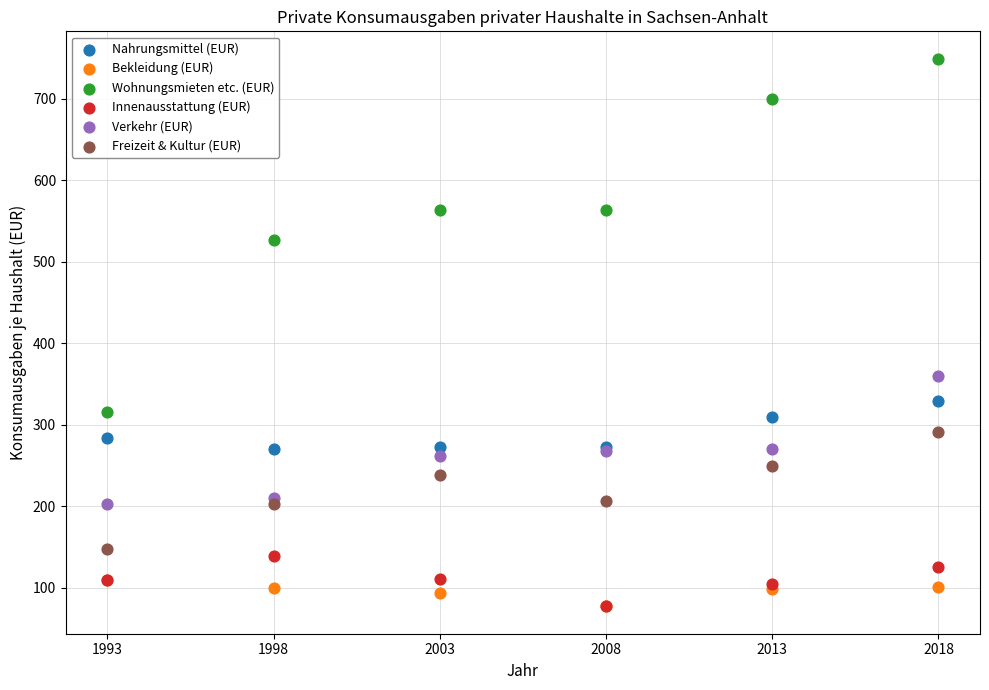

Across all series, what Y value is closest to 413?

360